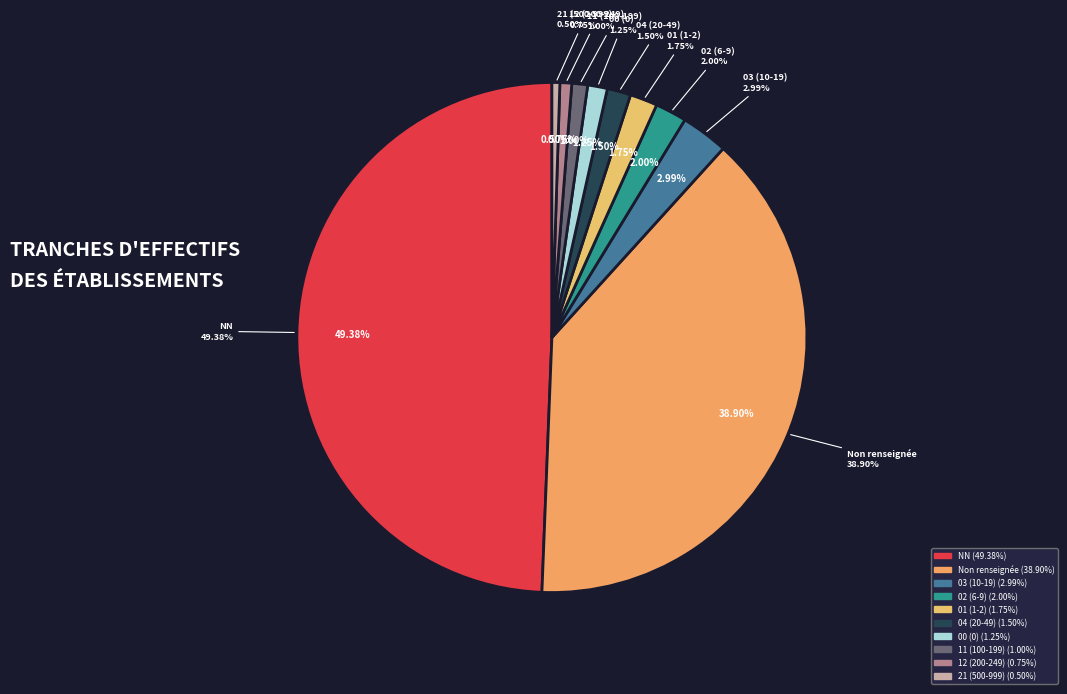

Combined, what portion of the pie is 00 and 11?

2.2%